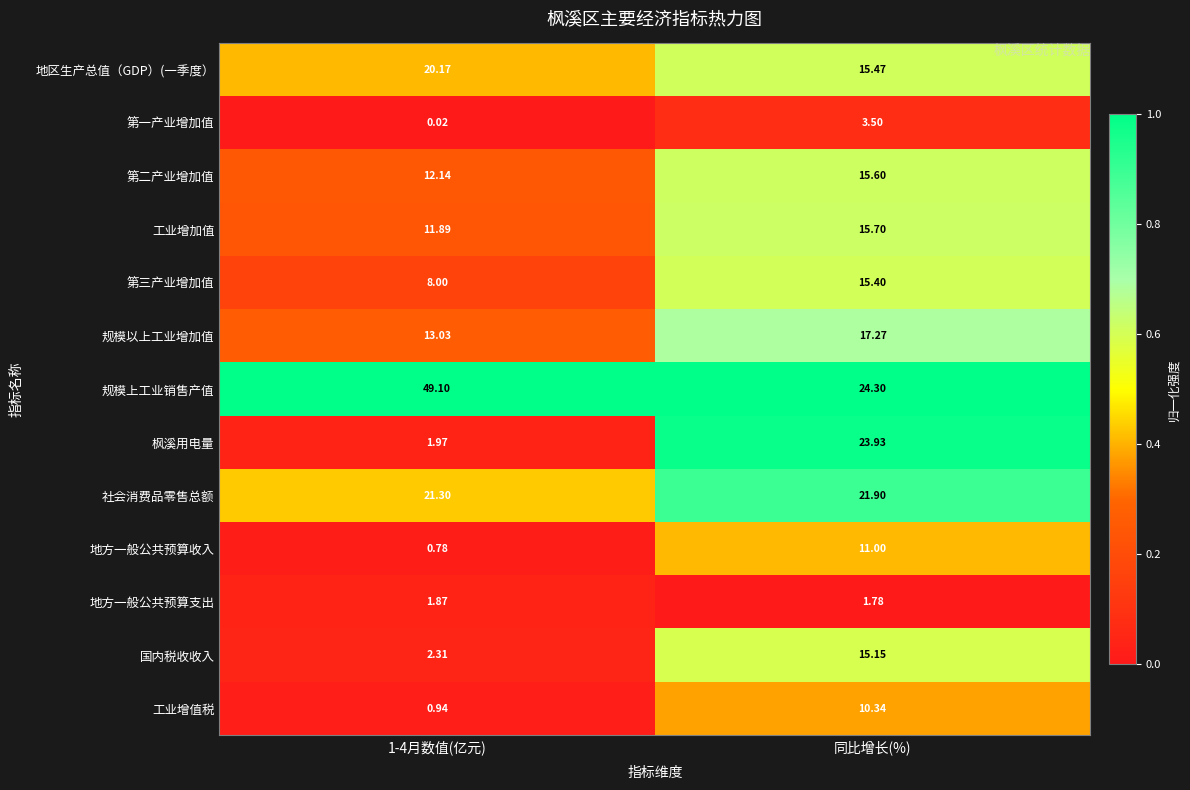

Is the value of 规模上工业销售产值 at 1-4月数值(亿元) greater than the value of 国内税收收入 at 1-4月数值(亿元)?

Yes